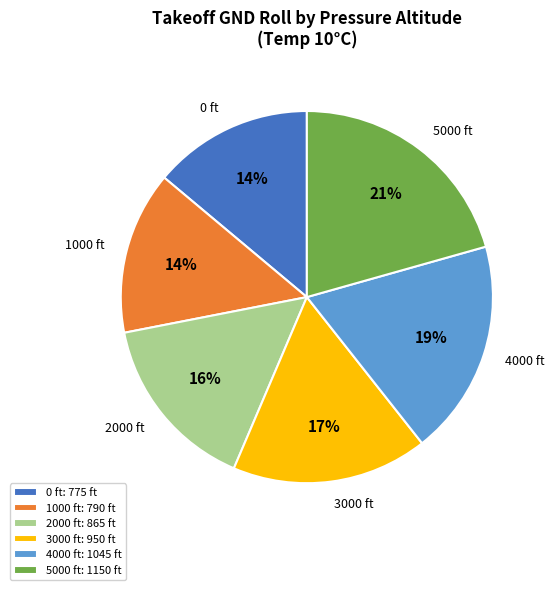

Do 2000 ft and 1000 ft together represent more than half of the pie?

No